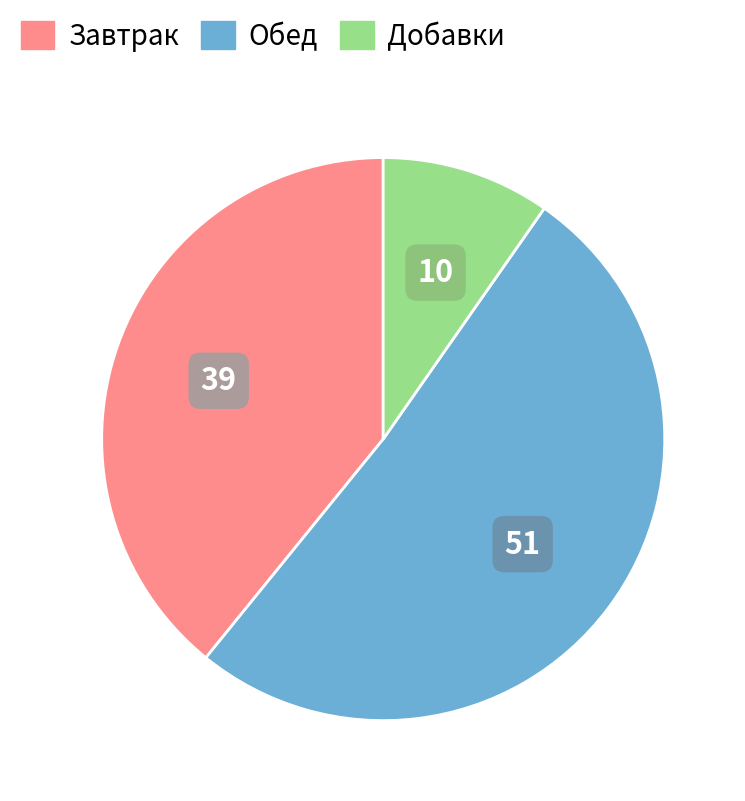

Is there any slice that represents more than half of the pie?

Yes